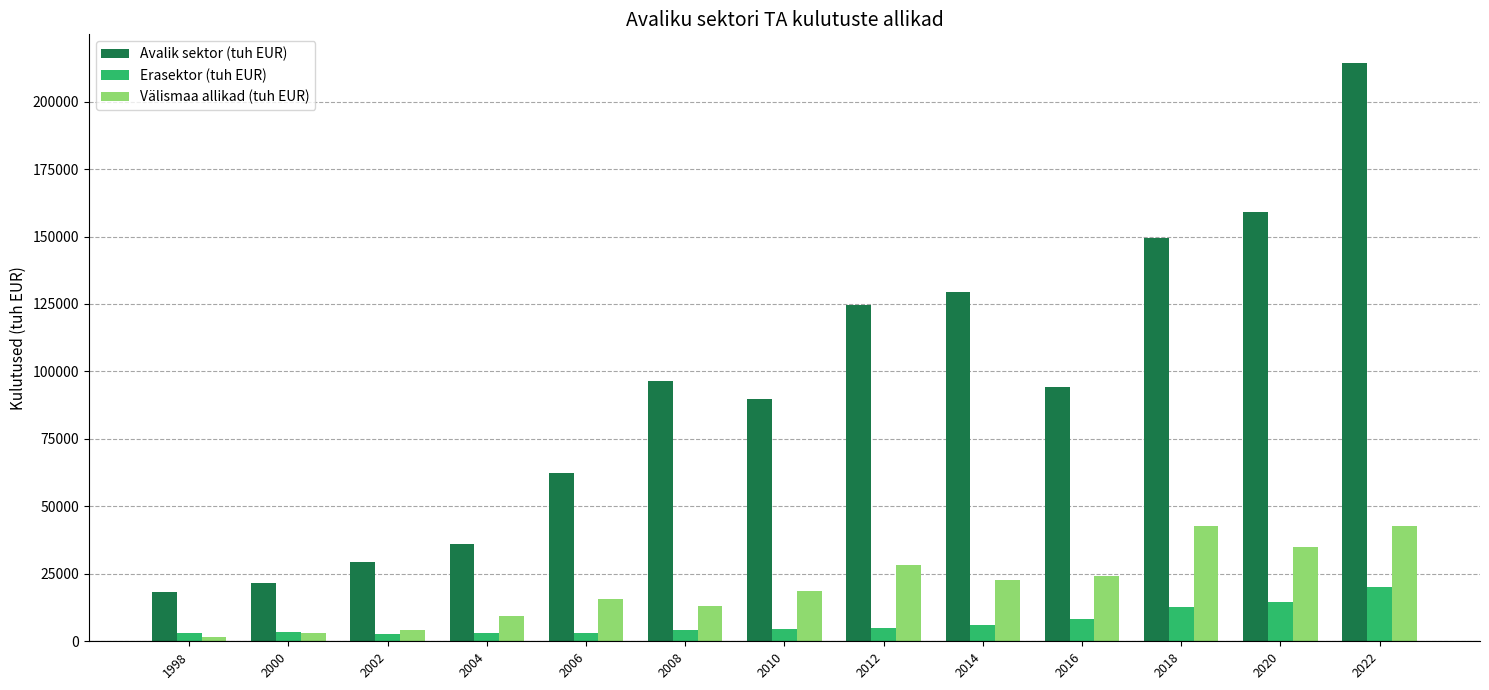

What is the sum of all Välismaa allikad (tuh EUR) values?

261098.3